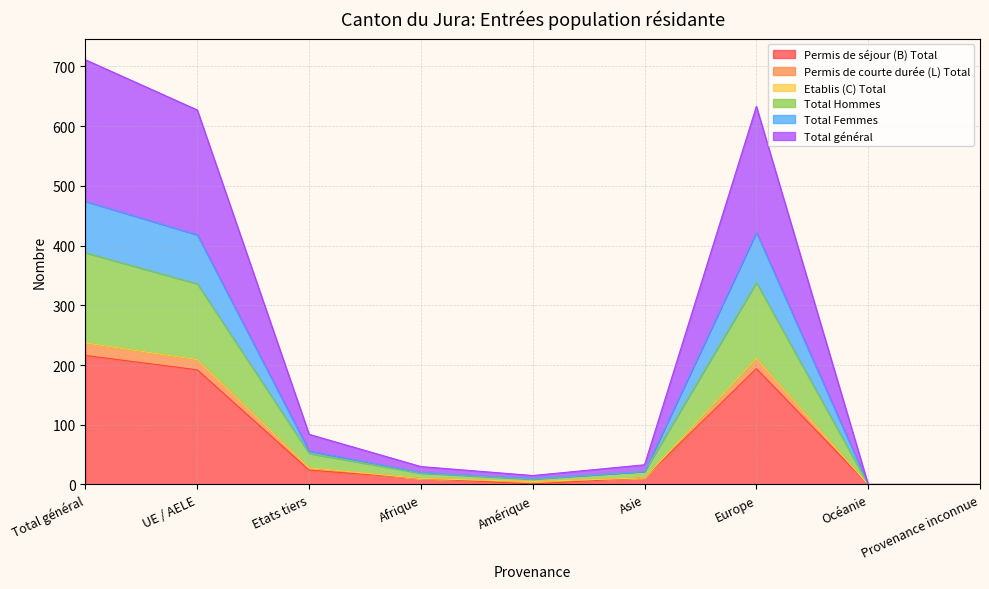

True or false: Permis de courte durée (L) Total and Total général intersect in this chart.

False